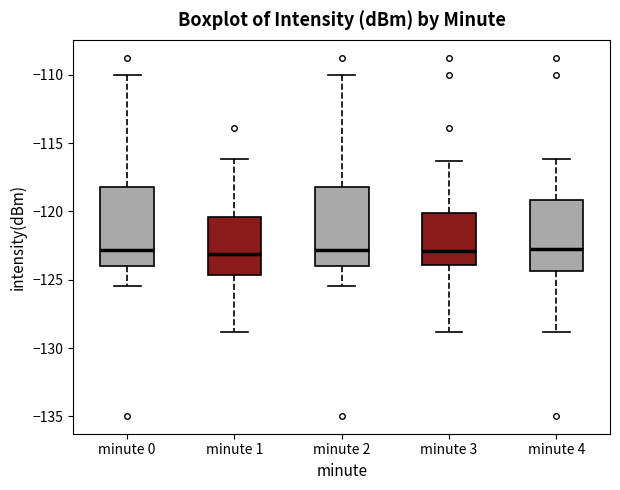

Reading left to right, read every box against the y-axis: the position of its median line, the range the box covers, and the ends of its whiskers. The values are not printed on the chart, so give them approximately, as read against the axis.

minute 0: median -123.0, box -124.0 to -118.0, whiskers -125.5 to -110.0
minute 1: median -123.0, box -124.5 to -120.5, whiskers -129.0 to -116.0
minute 2: median -123.0, box -124.0 to -118.0, whiskers -125.5 to -110.0
minute 3: median -123.0, box -124.0 to -120.0, whiskers -129.0 to -116.5
minute 4: median -122.5, box -124.5 to -119.0, whiskers -129.0 to -116.0